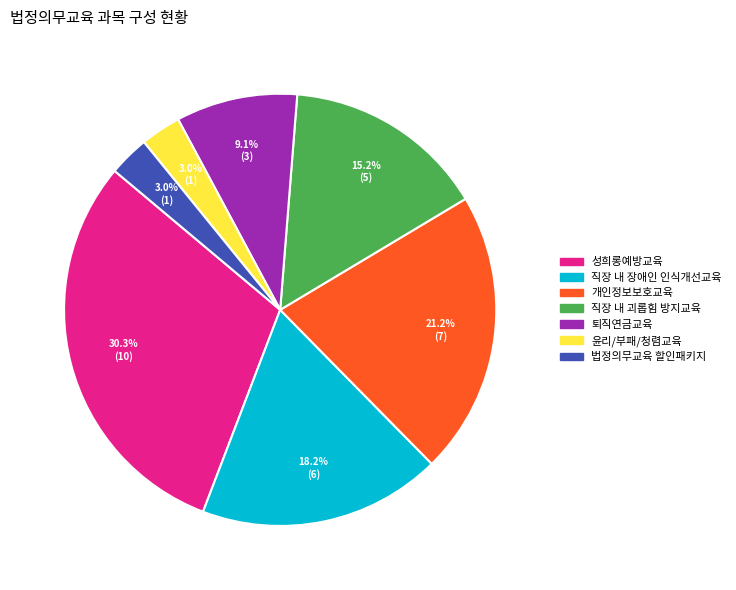

To the nearest percent, what is the difference between the largest and smallest slice percentages?

27%